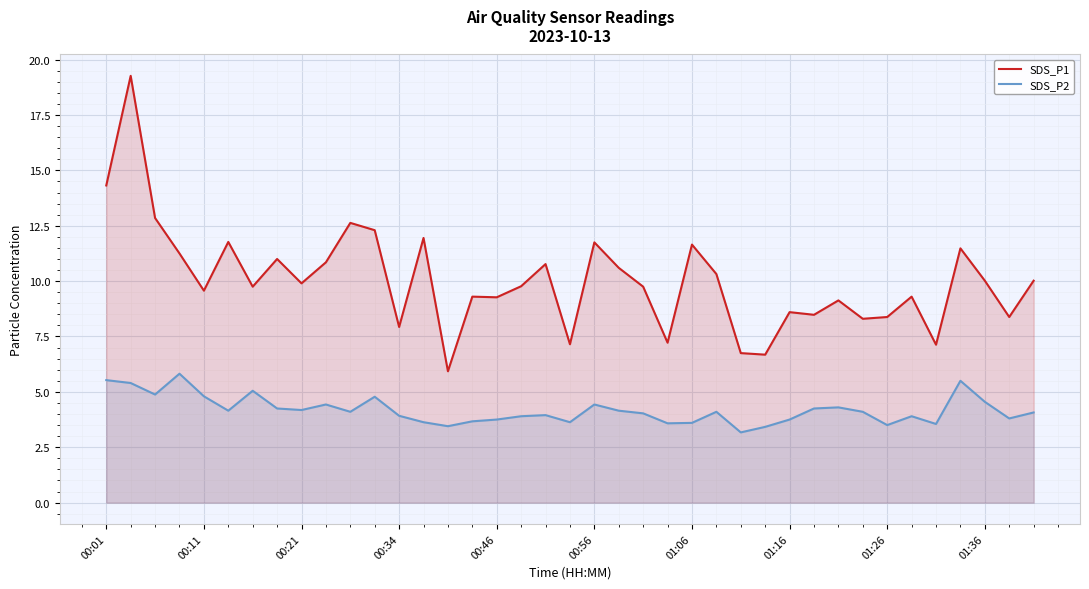

Reading right to left, extract all data points from this chart.

SDS_P1: 10.0	8.4	10.0	11.5	7.1	9.3	8.4	8.3	9.1	8.5	8.6	6.7	6.8	10.3	11.7	7.2	9.8	10.6	11.8	7.2	10.8	9.8	9.3	9.3	5.9	11.9	7.9	12.3	12.6	10.8	9.9	11.0	9.8	11.8	9.6	11.2	12.8	19.3	14.3
SDS_P2: 4.1	3.8	4.5	5.5	3.5	3.9	3.5	4.1	4.3	4.2	3.8	3.4	3.2	4.1	3.6	3.6	4.0	4.2	4.4	3.6	4.0	3.9	3.8	3.7	3.5	3.6	3.9	4.8	4.1	4.4	4.2	4.2	5.0	4.2	4.8	5.8	4.9	5.4	5.5